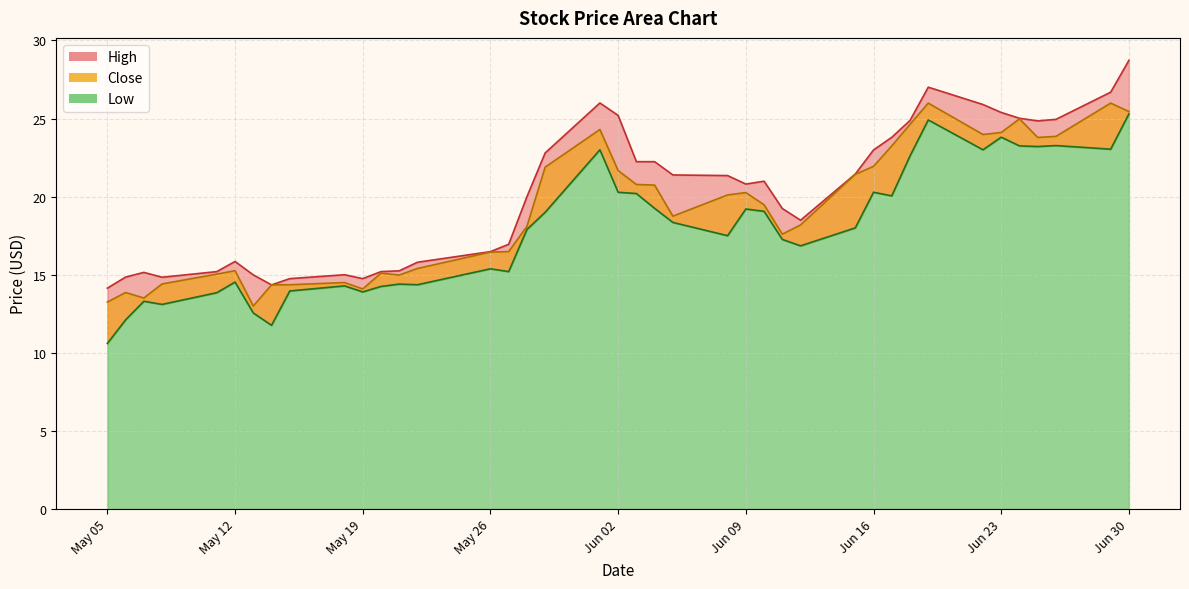

True or false: Close and Low cross at least once.

False